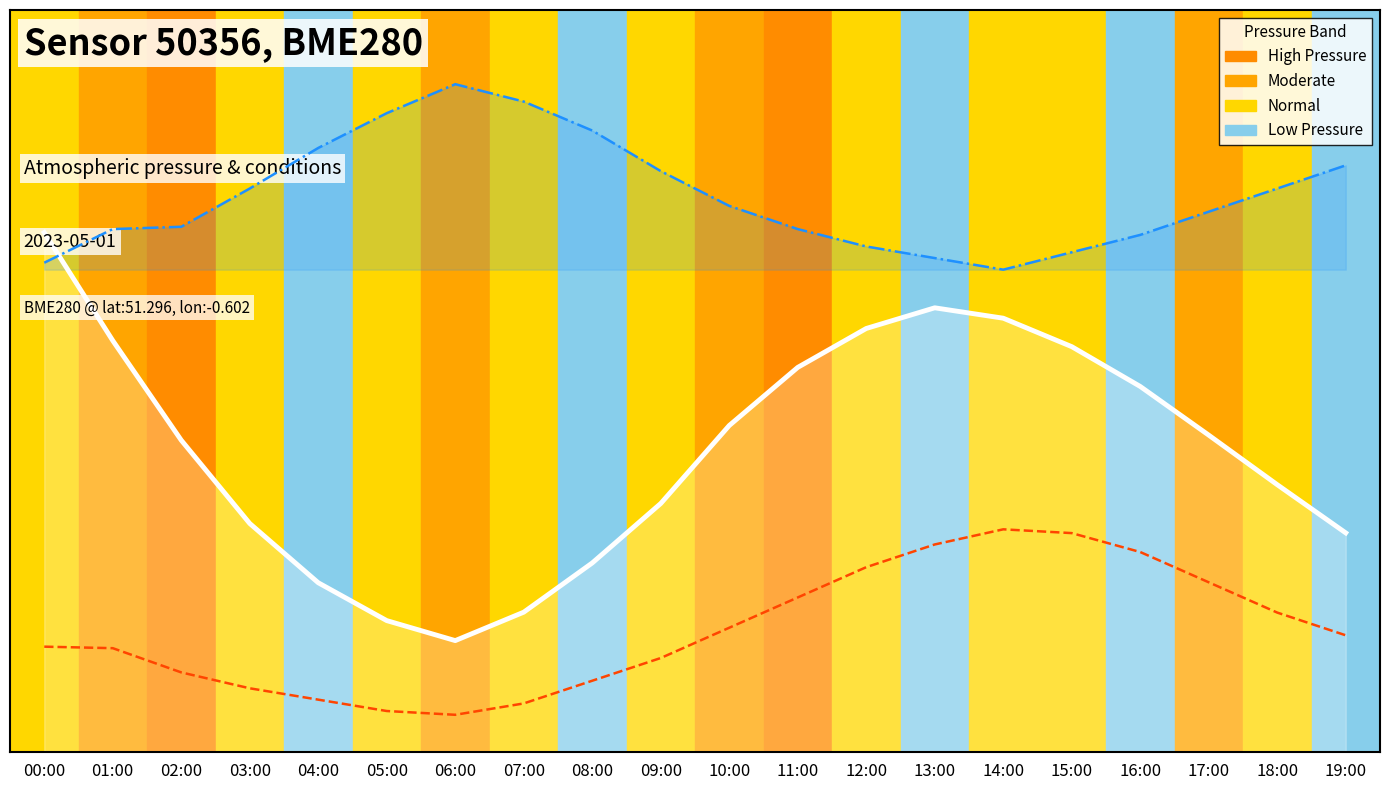

What is the lowest value of the pressure series?

0.1